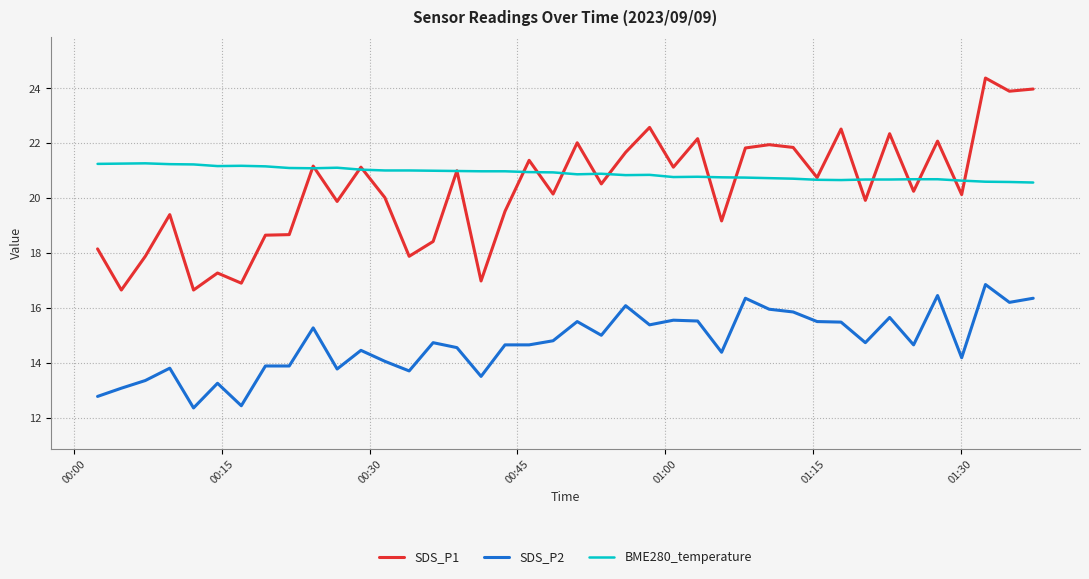

What is the greatest value displayed?

24.4